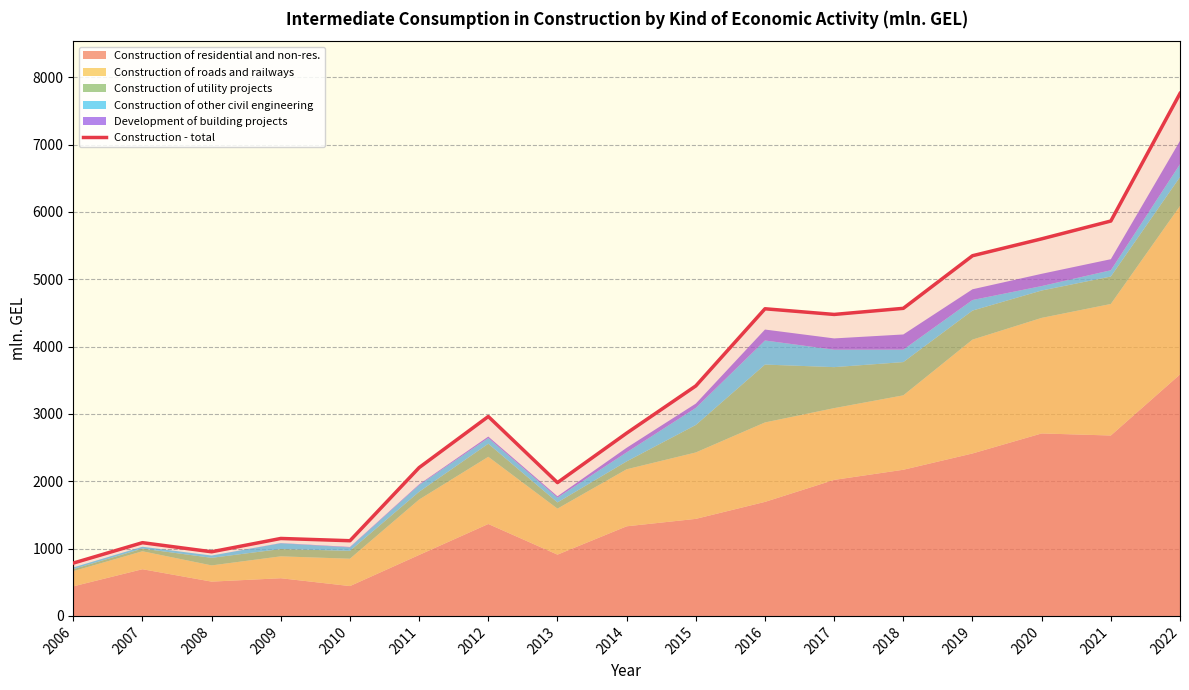

Reading left to right, list all the values displayed in this chart.

784.6	1087.7	952.4	1150.3	1116.7	2202.8	2961.9	1980.0	2714.7	3416.3	4562.1	4478.0	4568.6	5349.9	5600.9	5865.6	7760.8